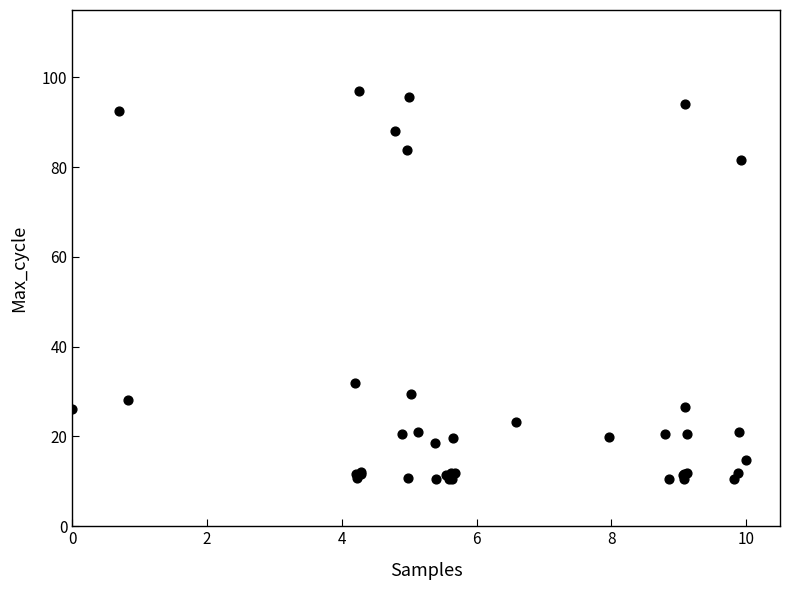

What Y value in the scatter plot is closest to 53?

31.9